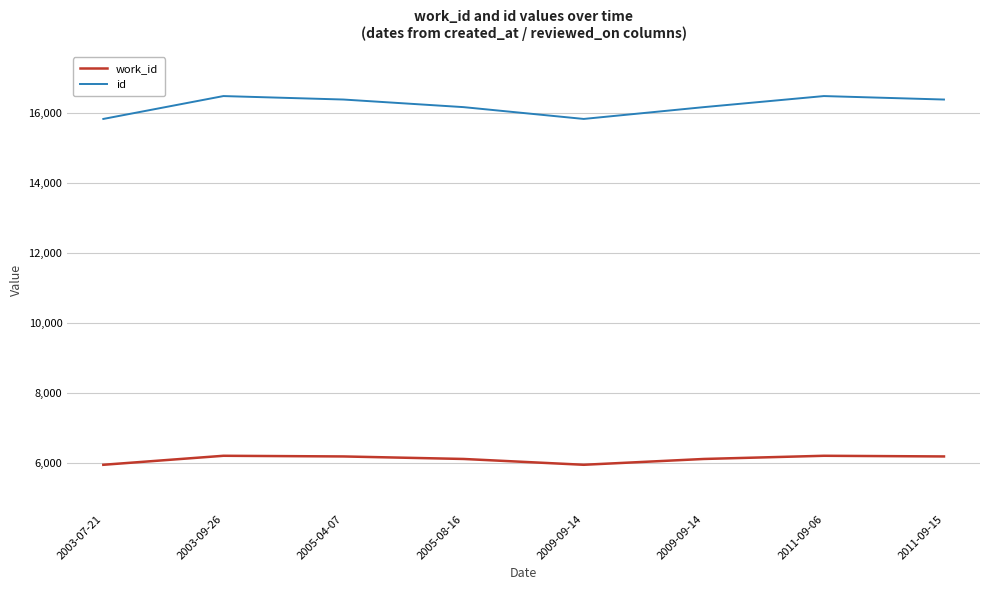

Is the value of id at 2011-09-06 greater than the value of work_id at 2009-09-14?

Yes